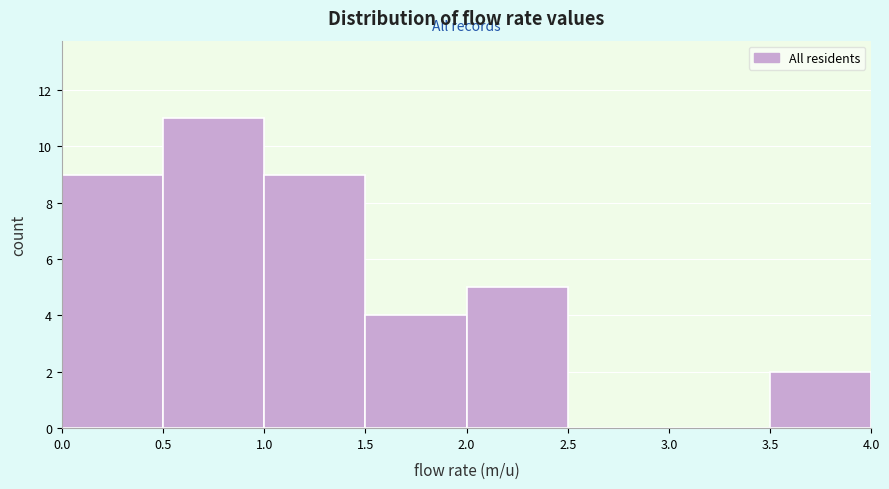

Reading left to right, transcribe this chart: for each bar, give the range it covers on the x-axis and its height. The values are not printed on the chart, so give them approximately, as read against the axis.

0.0 to 0.5: 9
0.5 to 1.0: 11
1.0 to 1.5: 9
1.5 to 2.0: 4
2.0 to 2.5: 5
2.5 to 3.0: 0
3.0 to 3.5: 0
3.5 to 4.0: 2